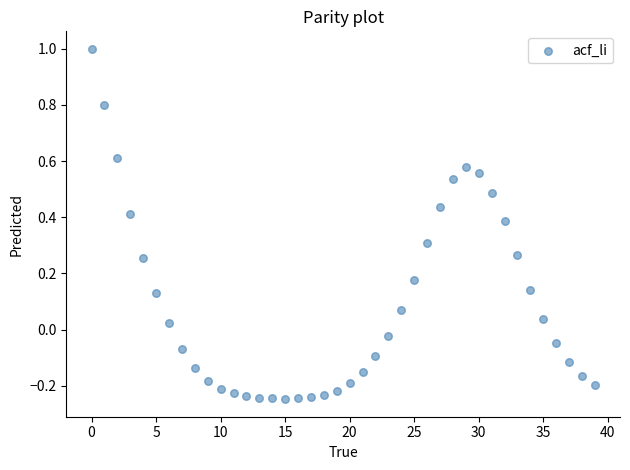

What is the range of Y values (max minus min)?

1.2